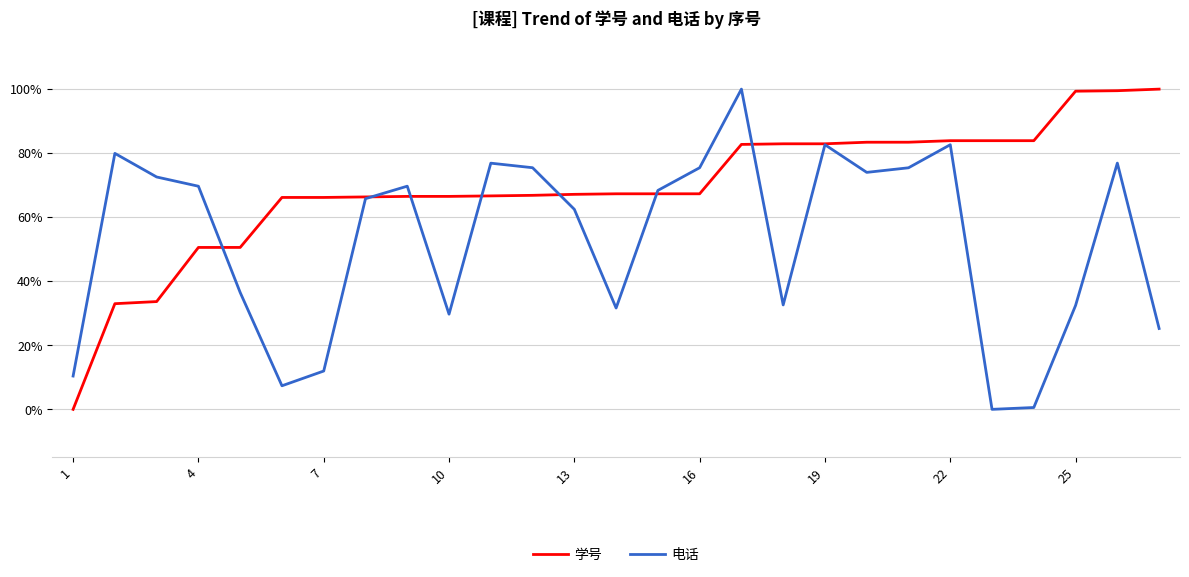

What are all the series names shown in the legend?

学号, 电话